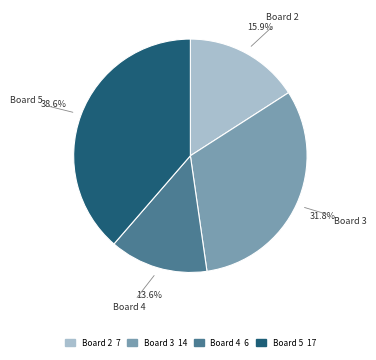

Which category has the smallest portion of the pie?

Board 4